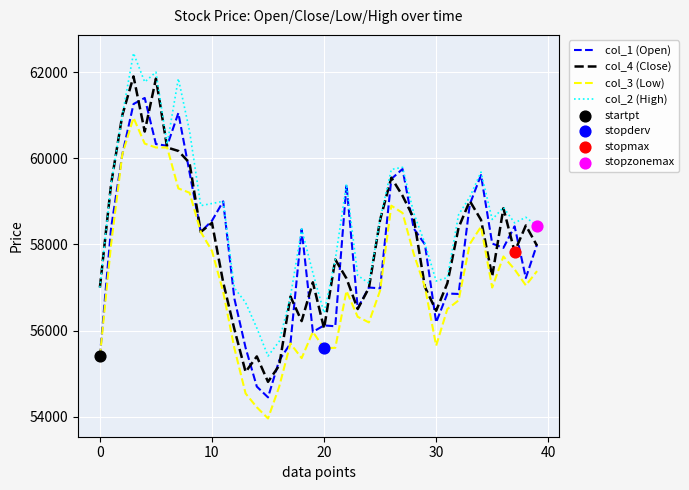

What is the maximum value for col_1 (Open)?

61400